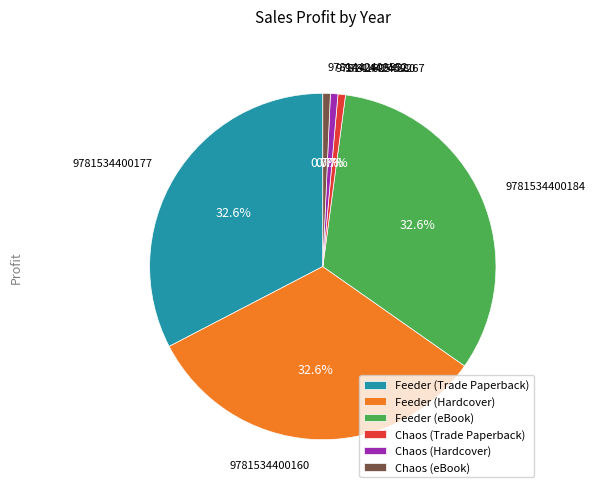

How many slices are in this pie chart?

6